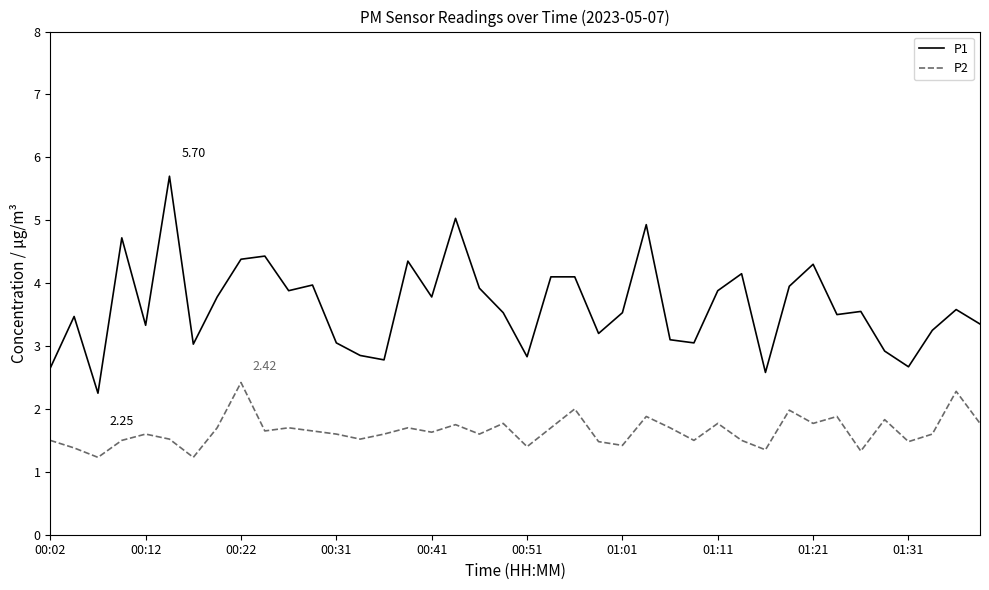

What is the minimum value shown in the chart?

1.2